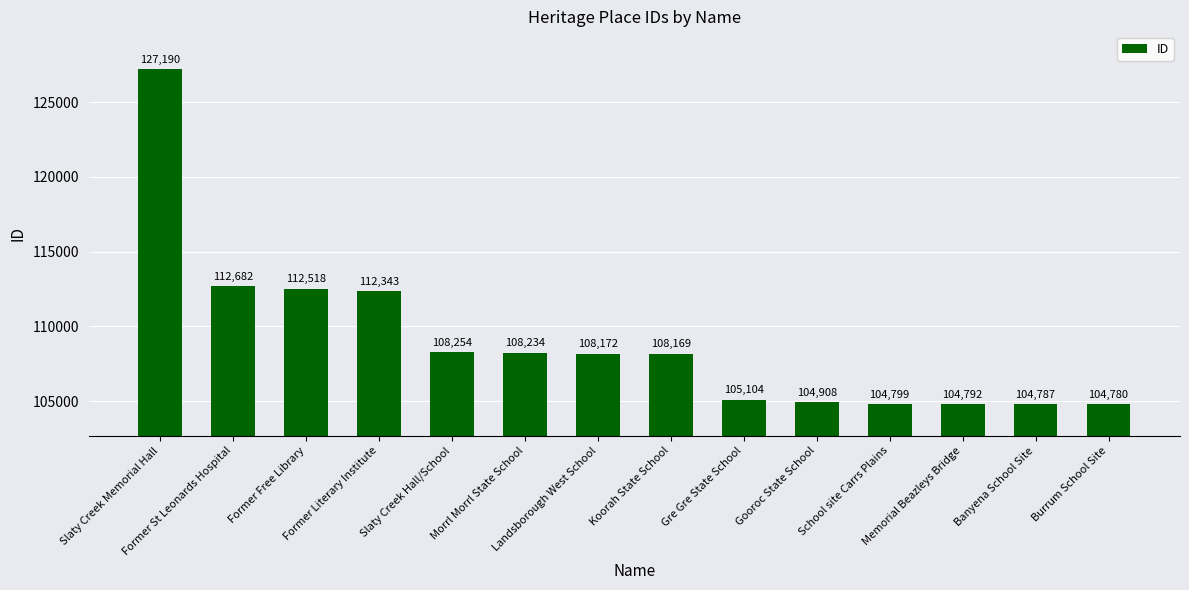

What is the value of the 12th bar from the left?

104792